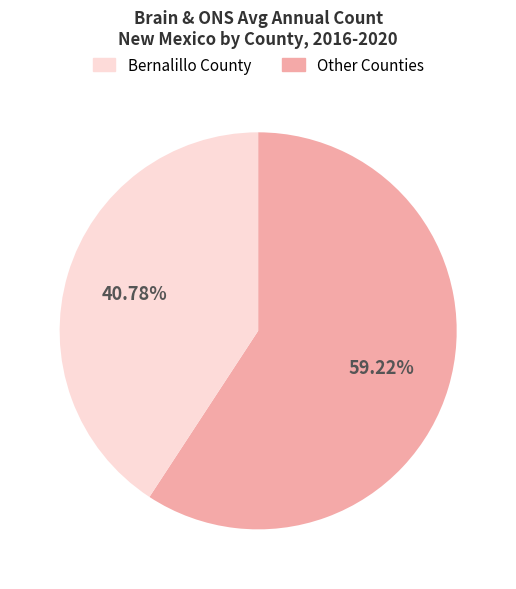

Count the number of slices in the pie.

2